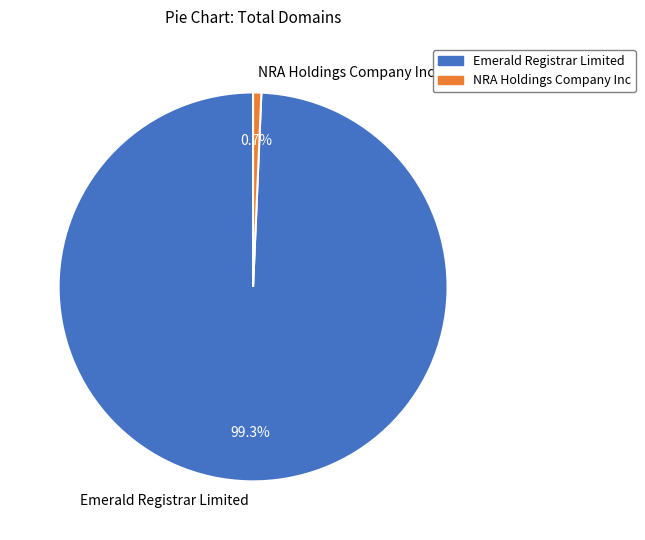

The NRA Holdings Company Inc slice represents 14% of the pie. True or false?

False